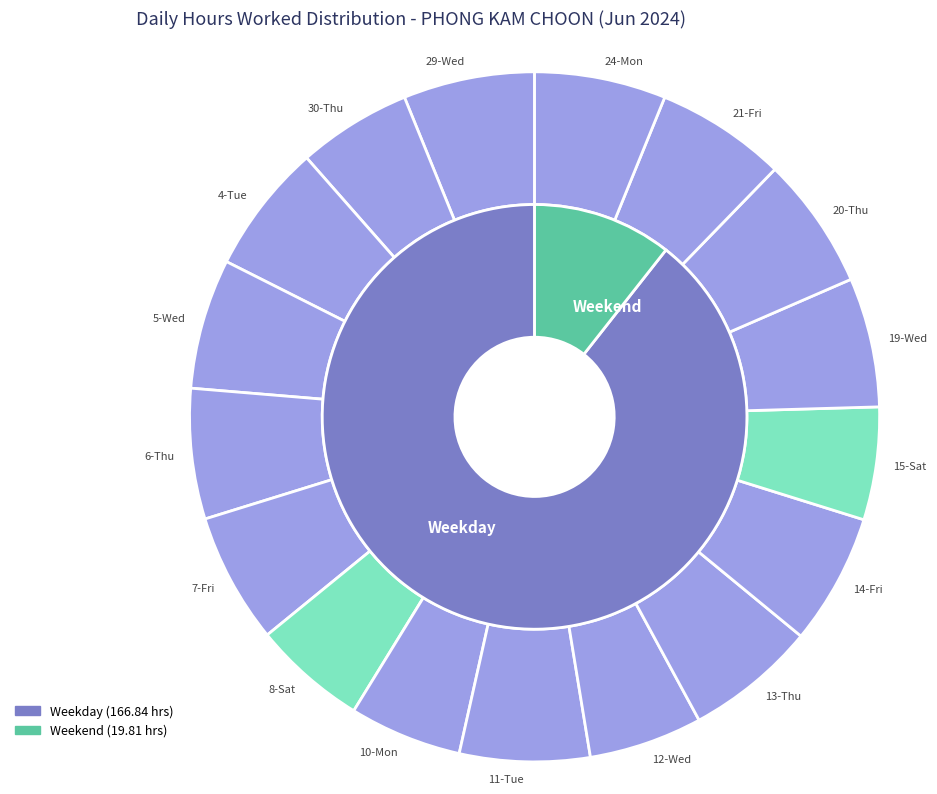

To the nearest percent, what percentage of the pie is 6-Thu?

6%